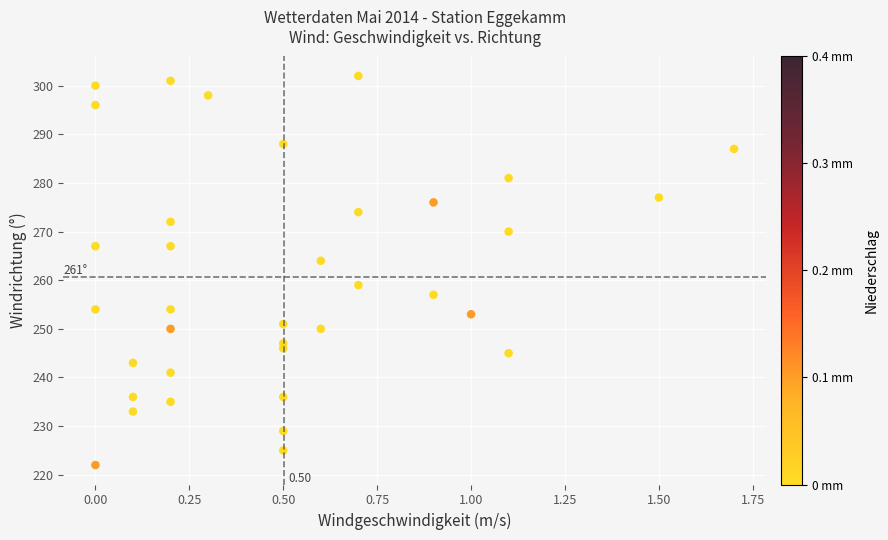

What is the range of Y values (max minus min)?

80